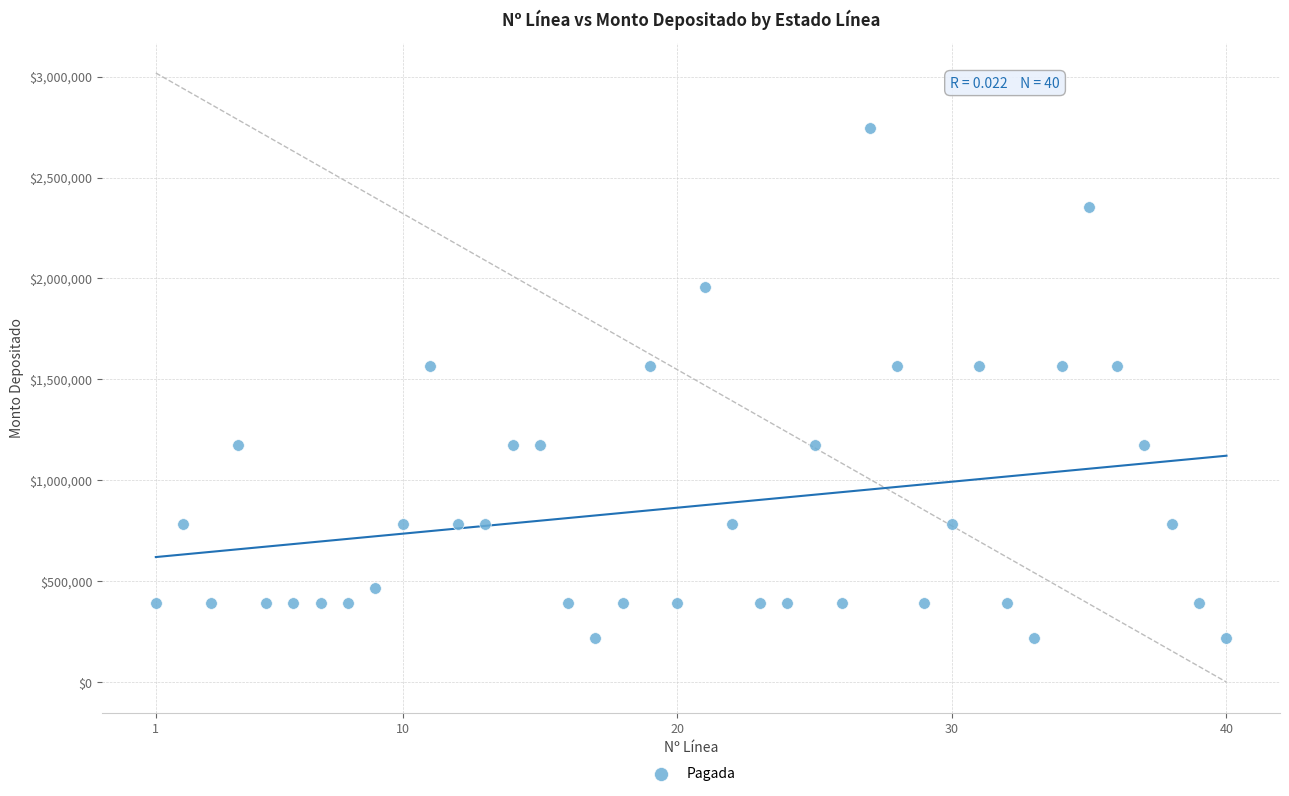

What is the range of Y values (max minus min)?

2526985.6